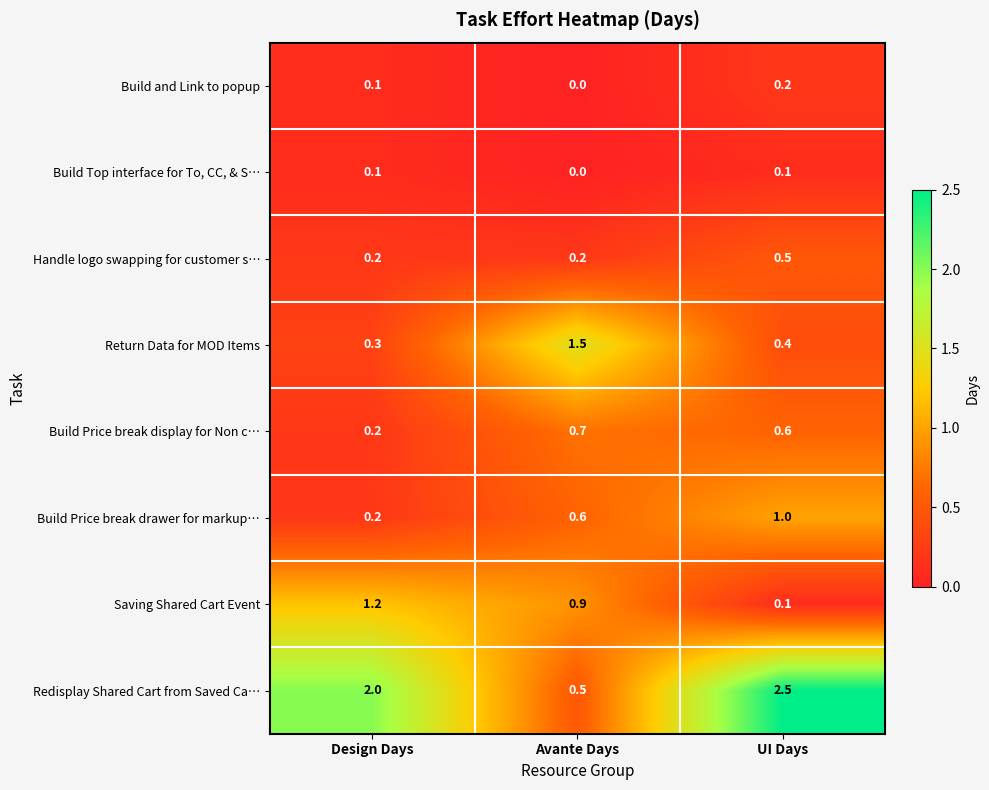

Reading right to left, list all the values displayed in this chart.

Build and Link to popup: 0.2	0.0	0.1
Build Top interface for To, CC, & S…: 0.1	0.0	0.1
Handle logo swapping for customer s…: 0.5	0.2	0.2
Return Data for MOD Items: 0.4	1.5	0.3
Build Price break display for Non c…: 0.6	0.7	0.2
Build Price break drawer for markup…: 1.0	0.6	0.2
Saving Shared Cart Event: 0.1	0.9	1.2
Redisplay Shared Cart from Saved Ca…: 2.5	0.5	2.0